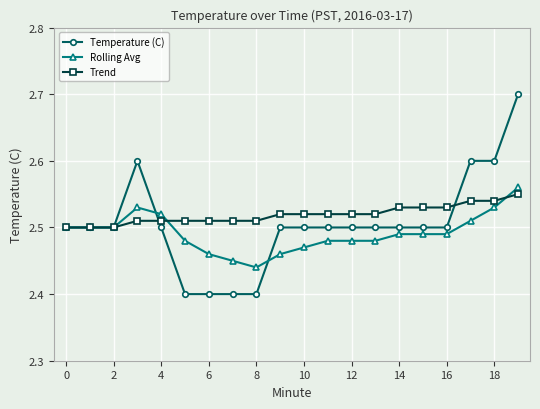

At how many categories does at least one series exceed 2?

20